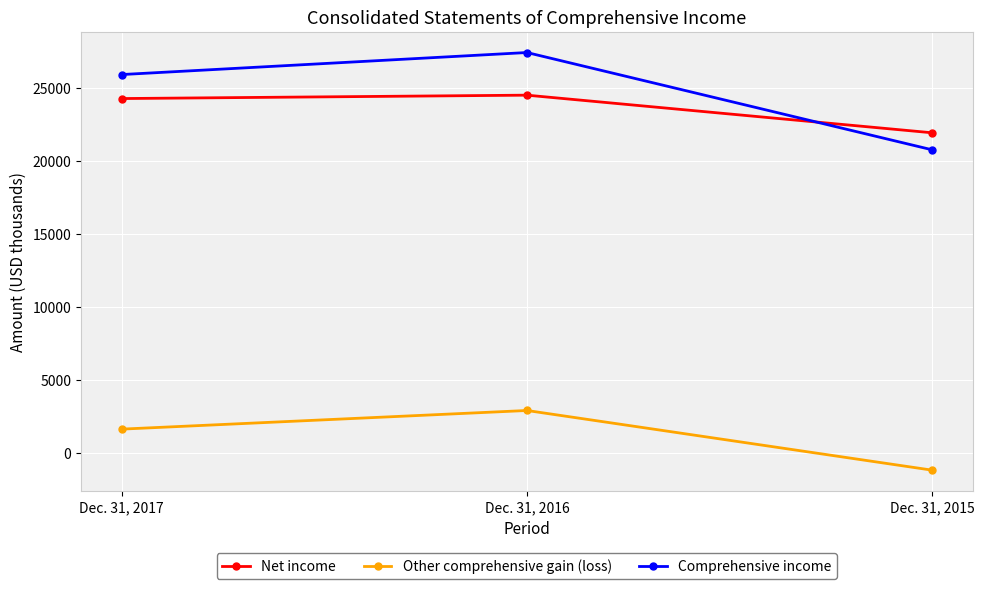

List the series in order of their peak value, lowest first.

Other comprehensive gain (loss), Net income, Comprehensive income